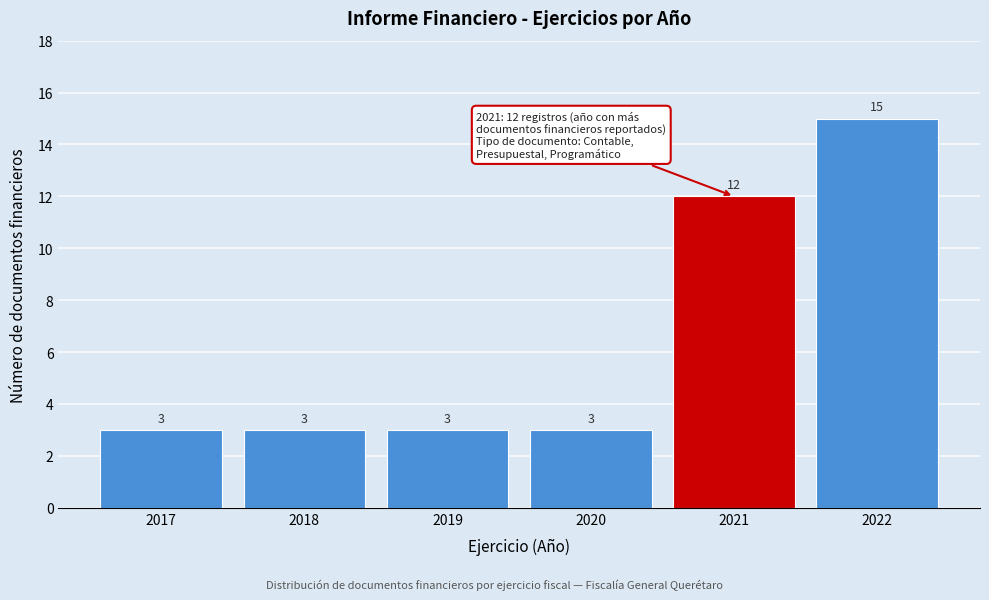

Reading left to right, list all the values displayed in this chart.

2017=3	2018=3	2019=3	2020=3	2021=12	2022=15